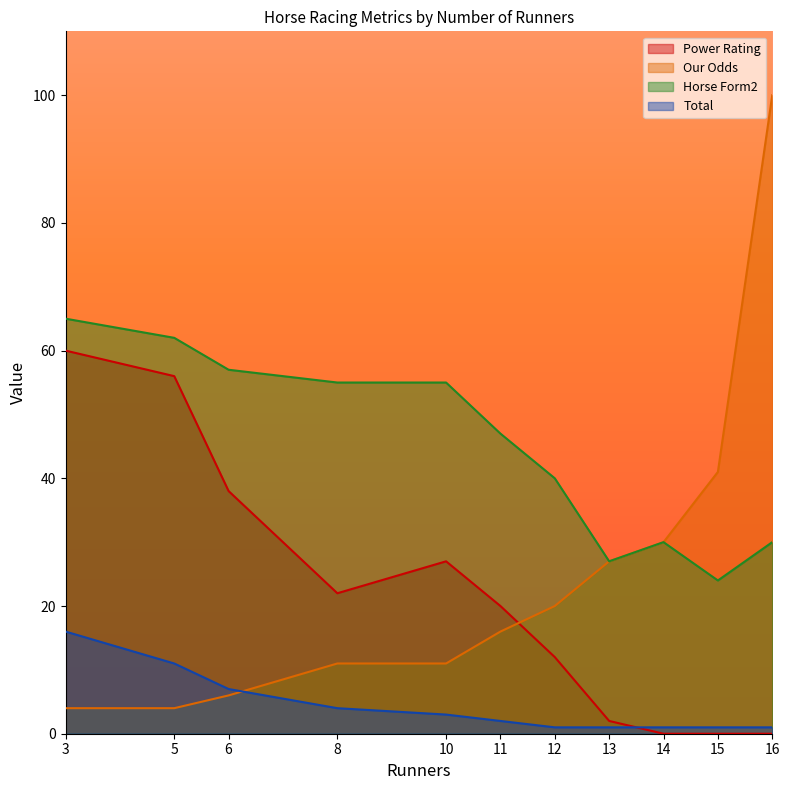

What value does the Power Rating series have at 6?

38